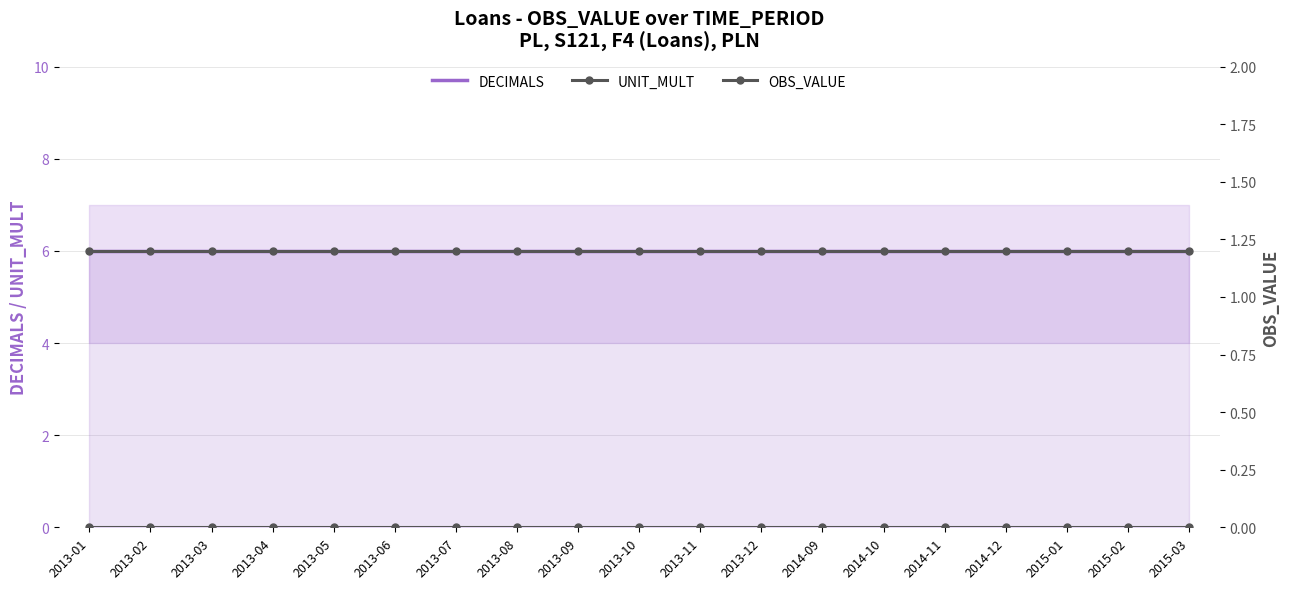

Which series has the largest total across all categories?

DECIMALS